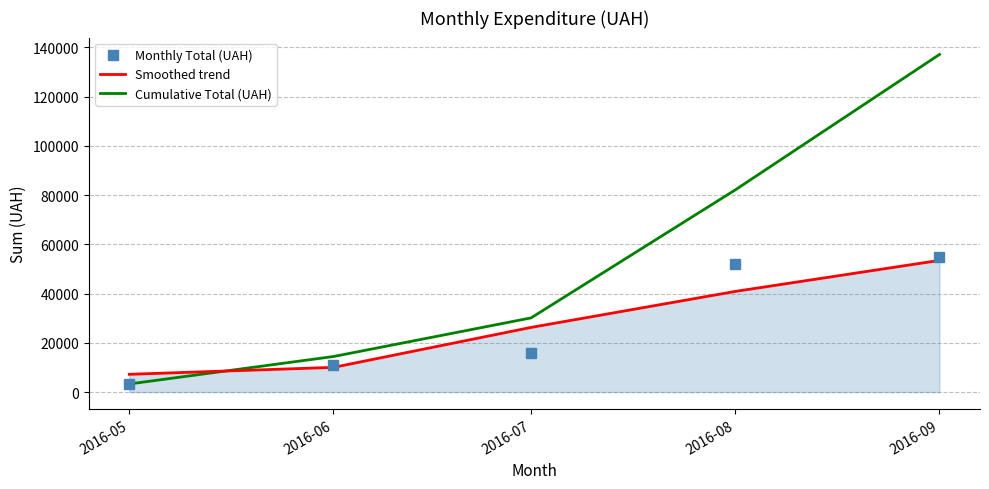

Count the number of data series in this chart.

3